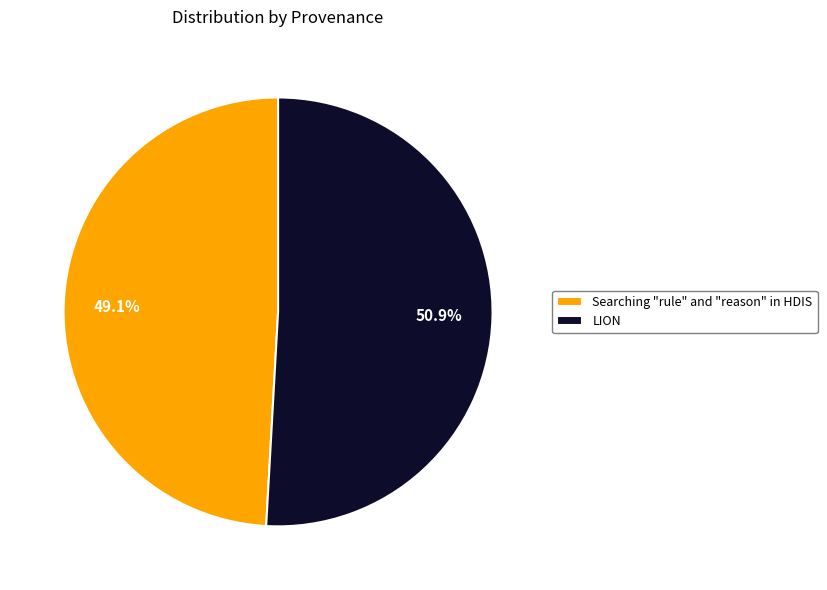

Which has a higher value, Searching "rule" and "reason" in HDIS or LION?

LION